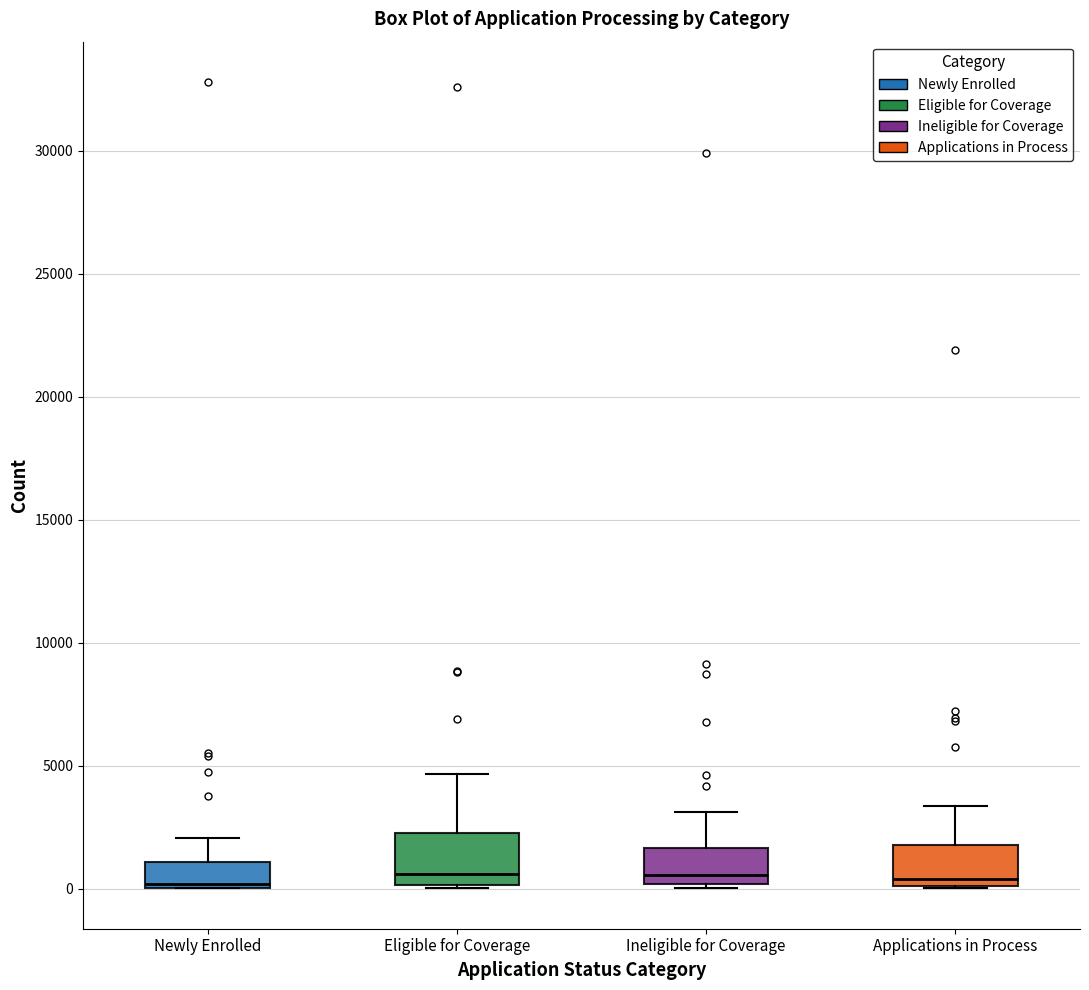

Reading left to right, transcribe this box plot: for each box, give where its median line is, the range the box spans, and where its two whiskers end, as read against the y-axis. The values are not printed on the chart, so give them approximately, as read against the axis.

Newly Enrolled: median 0 (just above the box's lower edge), box 0 to 1000, whiskers 0 to 2000
Eligible for Coverage: median 500, box 0 to 2000, whiskers 0 to 4500
Ineligible for Coverage: median 500, box 0 to 1500, whiskers 0 (just below the box's lower edge) to 3000
Applications in Process: median 500, box 0 to 2000, whiskers 0 to 3500